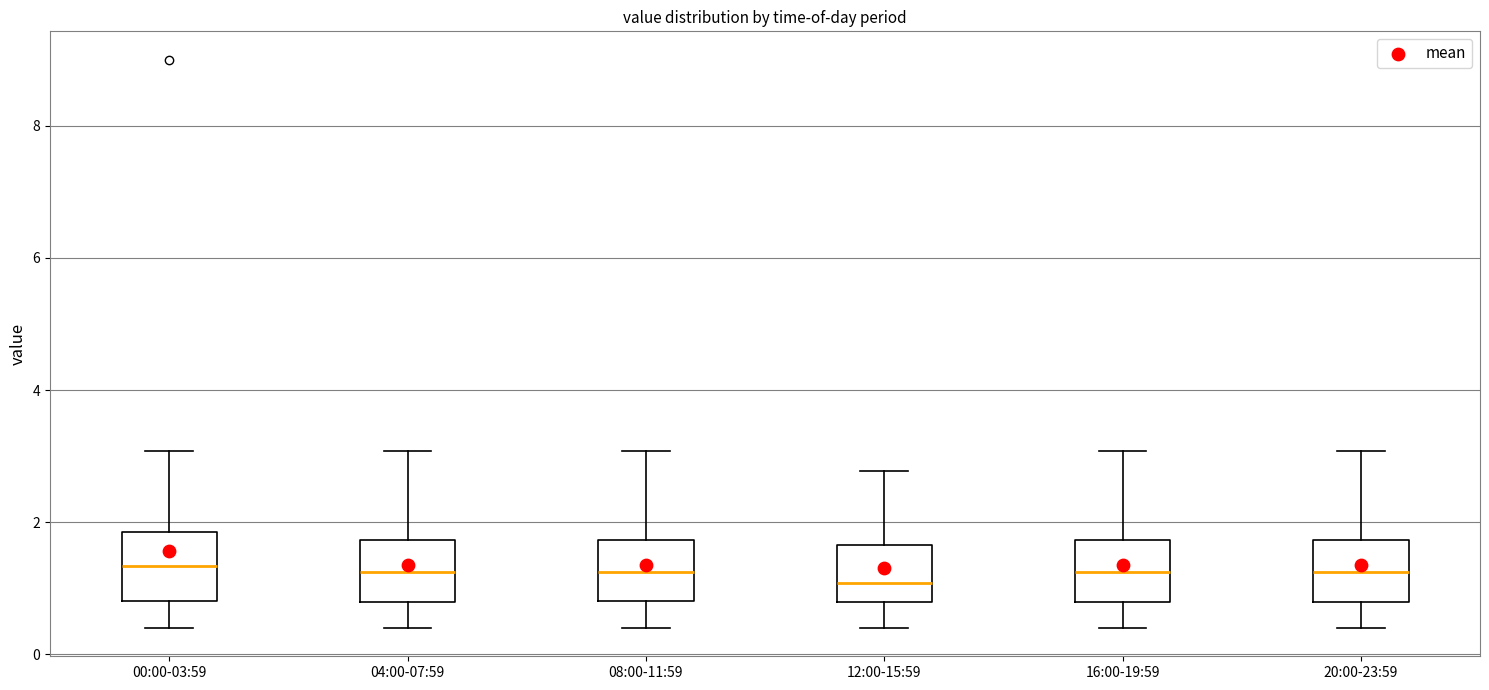

Where does the median line of the box for 08:00-11:59 sit on the y-axis? The values are not printed on the chart, so give them approximately, as read against the axis.

1.2